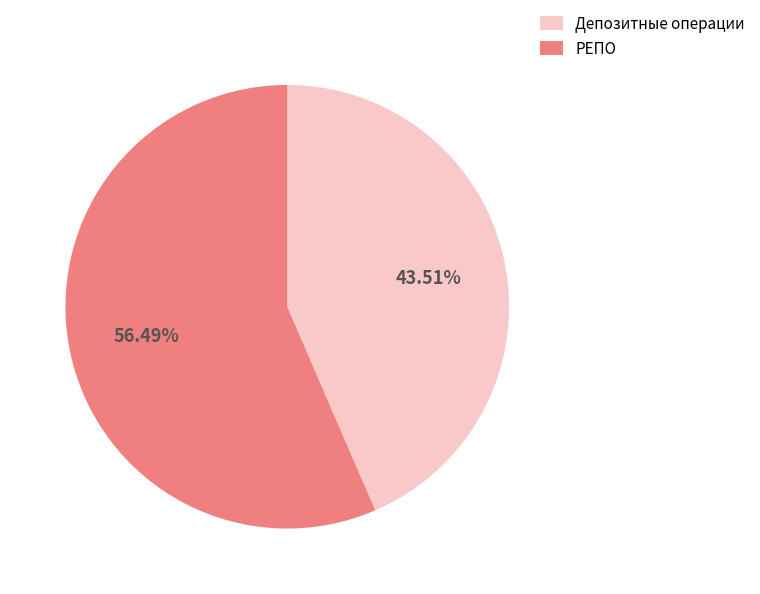

How many slices are in this pie chart?

2